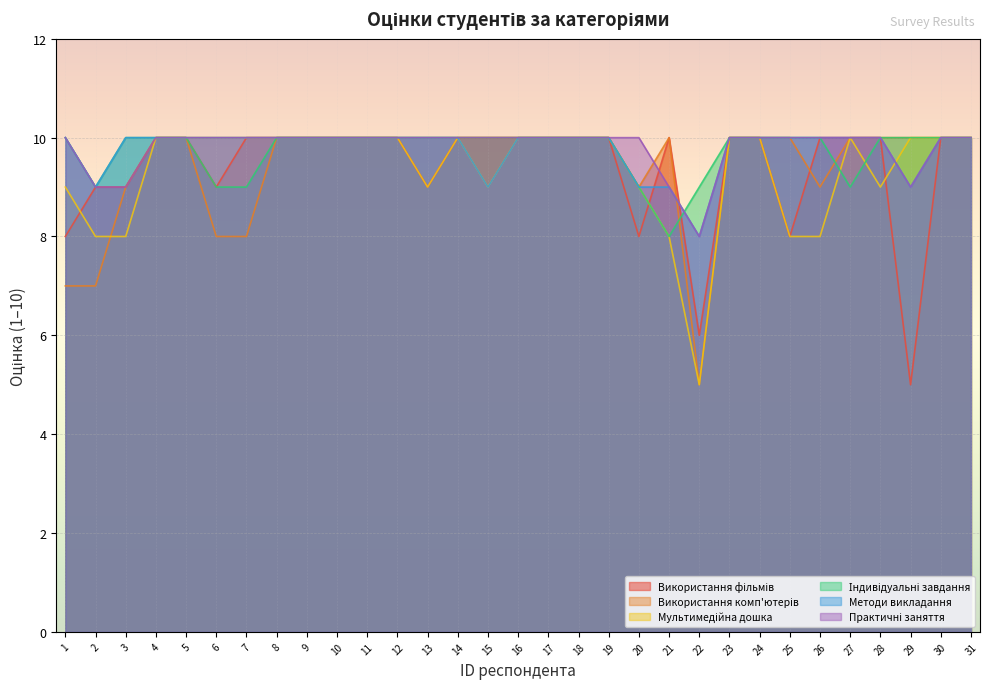

What are all the series names shown in the legend?

Використання фільмів, Використання комп'ютерів, Мультимедійна дошка, Індивідуальні завдання, Методи викладання, Практичні заняття